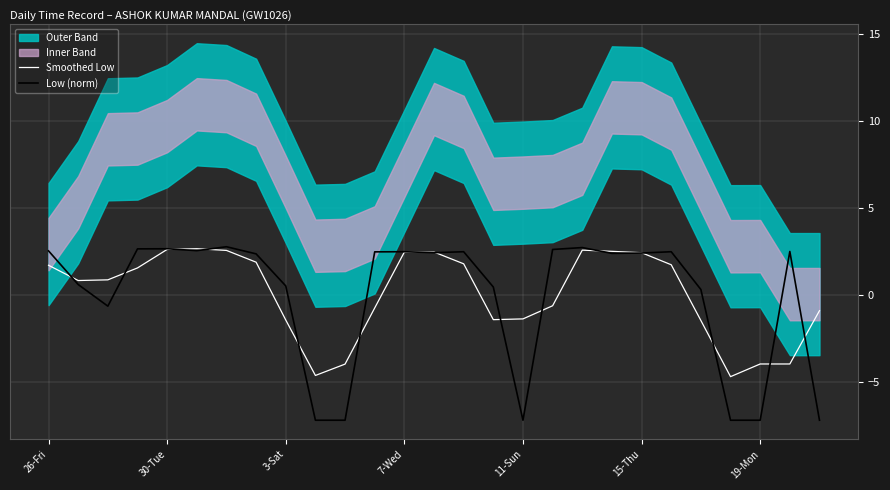

Reading left to right, transcribe all the data shown in this chart.

Smoothed Low: 1.7	0.8	0.9	1.6	2.6	2.7	2.6	1.9	-1.4	-4.6	-3.9	-0.7	2.5	2.5	1.8	-1.4	-1.4	-0.6	2.6	2.5	2.4	1.7	-1.4	-4.7	-3.9	-3.9	-0.9
Low (norm): 2.5	0.6	-0.6	2.7	2.7	2.6	2.8	2.4	0.5	-7.2	-7.2	2.5	2.5	2.4	2.5	0.5	-7.2	2.6	2.7	2.4	2.4	2.5	0.3	-7.2	-7.2	2.5	-7.2